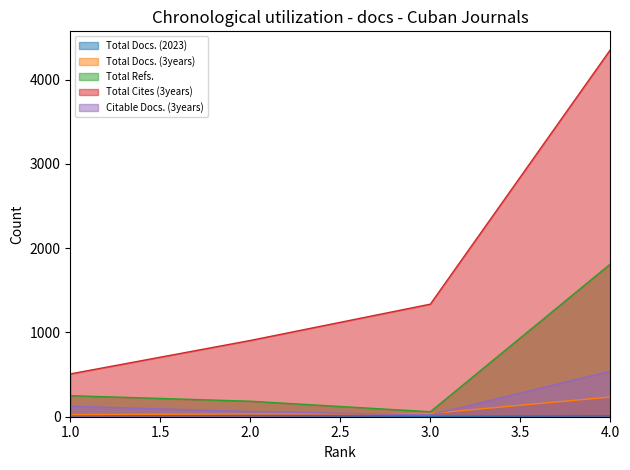

Between 4 and 2, which is larger?

2